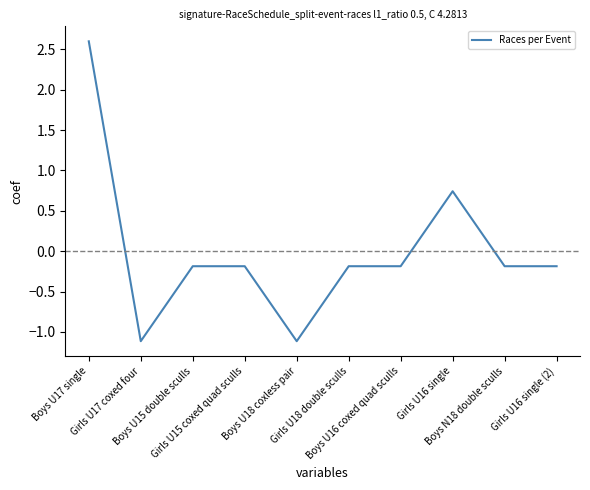

What position from the left is Girls U16 single?

8